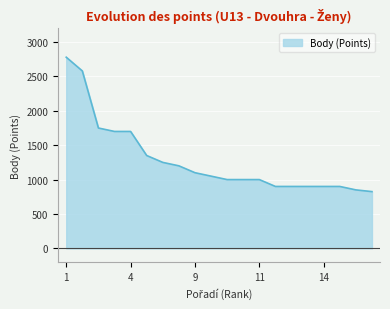

True or false: there are more than 1 points higher than both neighbors.

False